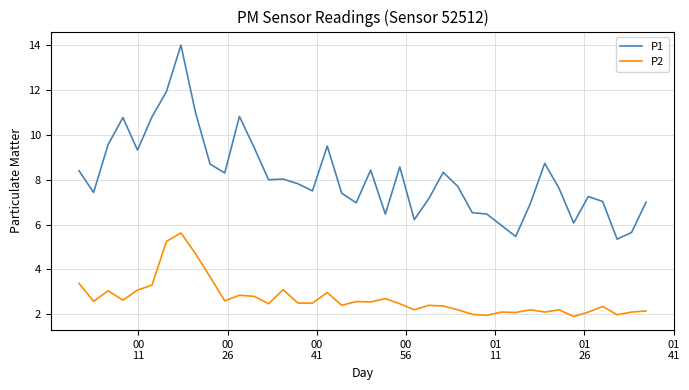

True or false: P1 and P2 intersect in this chart.

False